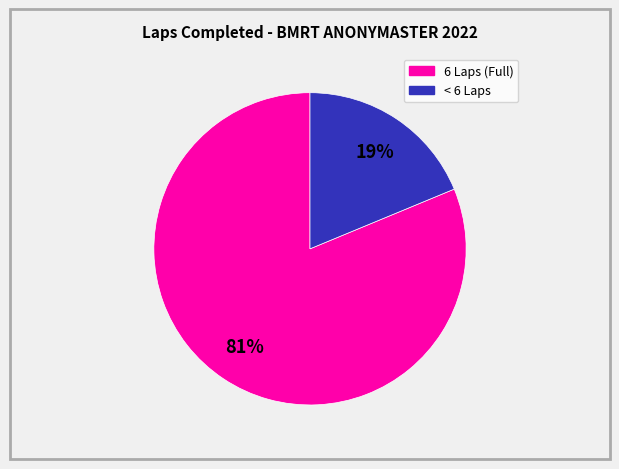

To the nearest percent, what is the difference between the largest and smallest slice percentages?

62%